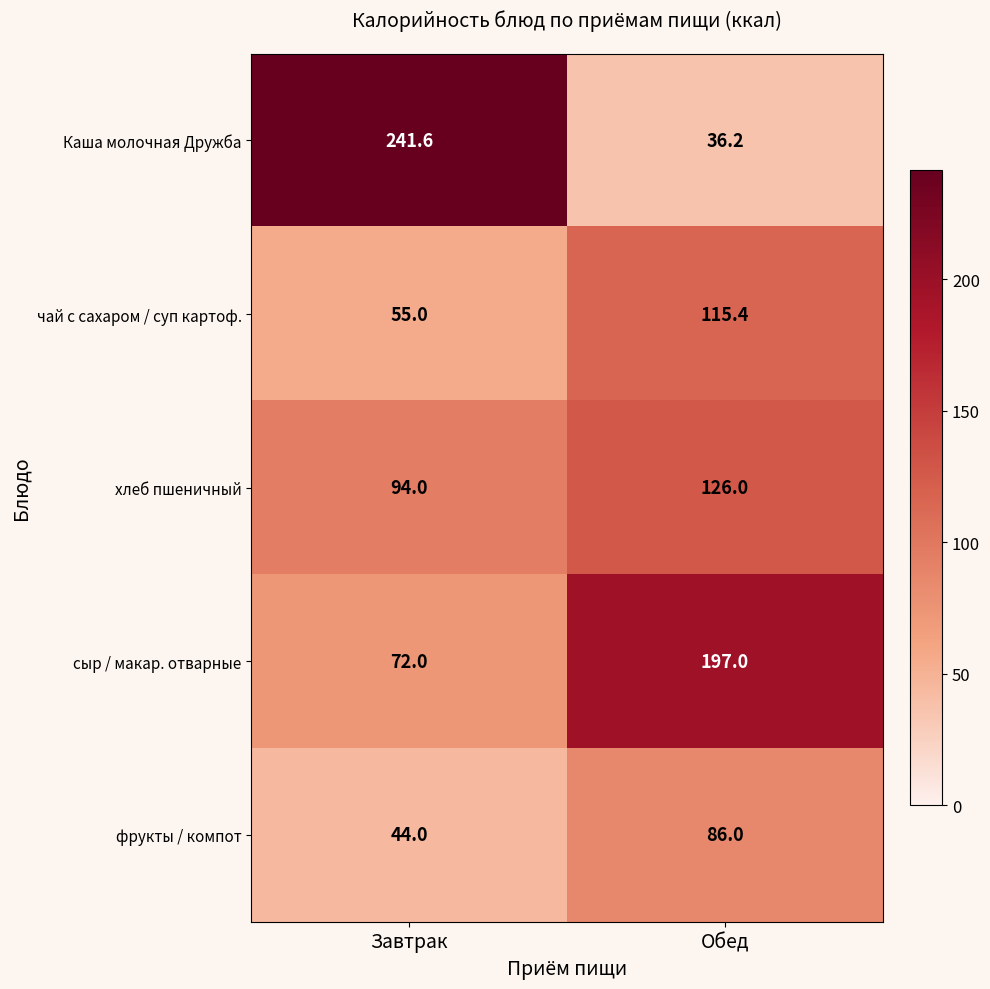

At how many categories does at least one series exceed 125?

2